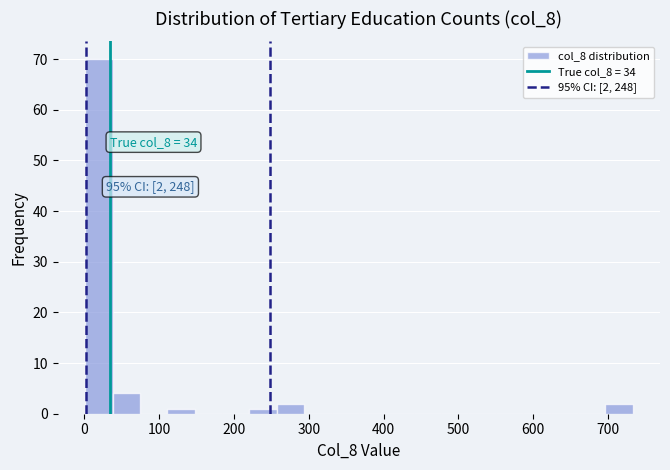

Read against the x-axis, roughly where is the centre of the tallest bar?

20